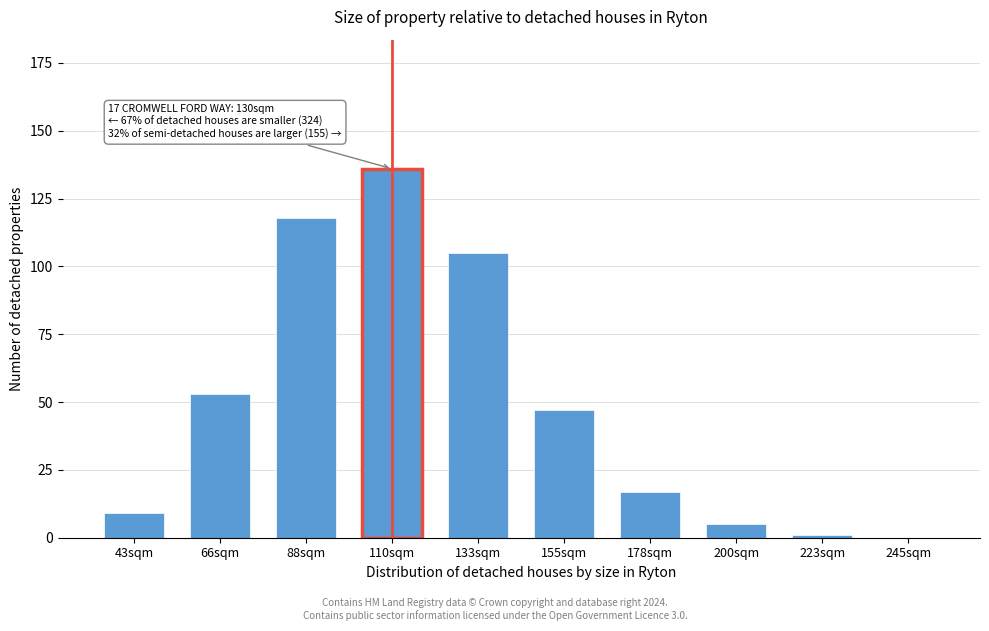

Reading left to right, what are all the values shown in this chart?

43sqm=9	66sqm=53	88sqm=118	110sqm=136	133sqm=105	155sqm=47	178sqm=17	200sqm=5	223sqm=1	245sqm=0